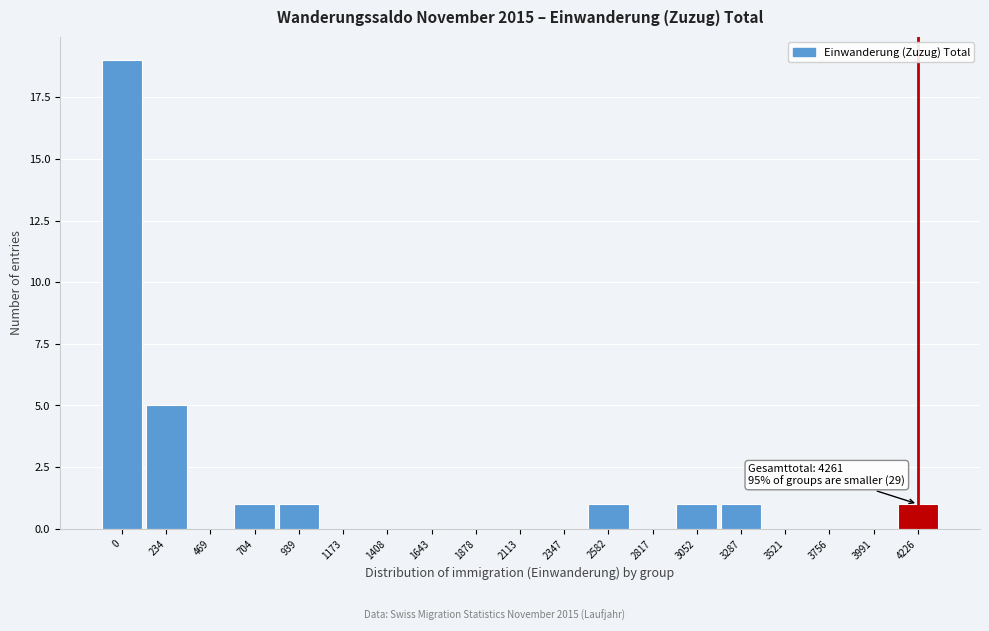

Reading left to right, list all the values displayed in this chart.

0=19	234=5	469=0	704=1	939=1	1173=0	1408=0	1643=0	1878=0	2113=0	2347=0	2582=1	2817=0	3052=1	3287=1	3521=0	3756=0	3991=0	4226=1